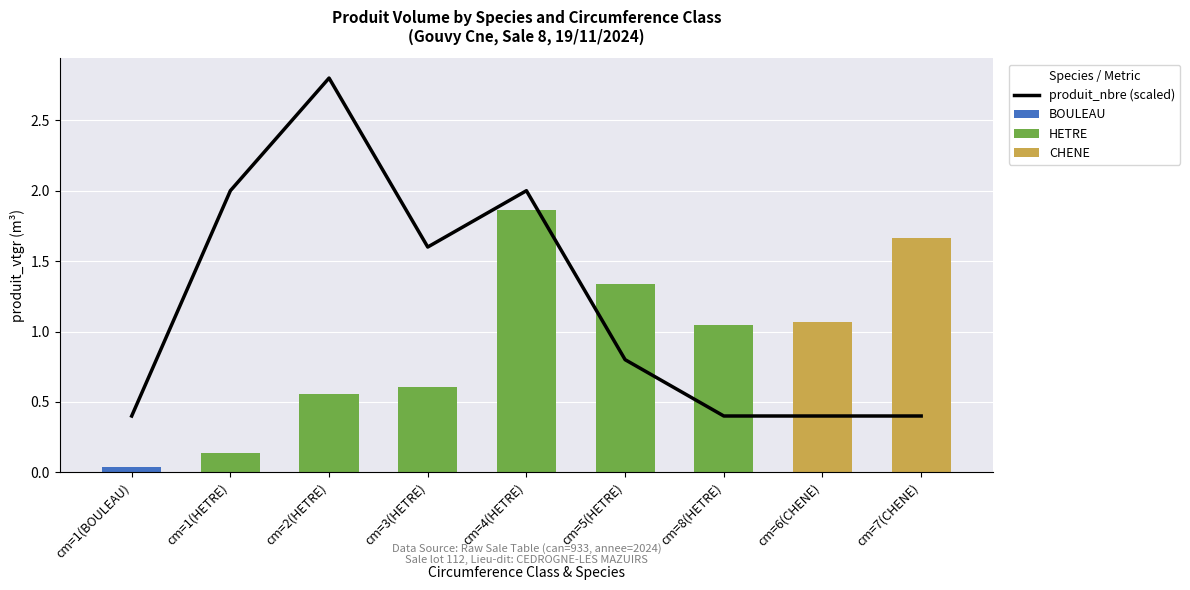

Reading left to right, list all the values displayed in this chart.

produit_nbre (scaled): 0.4	2.0	2.8	1.6	2.0	0.8	0.4	0.4	0.4
BOULEAU: 0.0	0.0	0.0	0.0	0.0	0.0	0.0	0.0	0.0
HETRE: 0.0	0.1	0.6	0.6	1.9	1.3	1.0	0.0	0.0
CHENE: 0.0	0.0	0.0	0.0	0.0	0.0	0.0	1.1	1.7